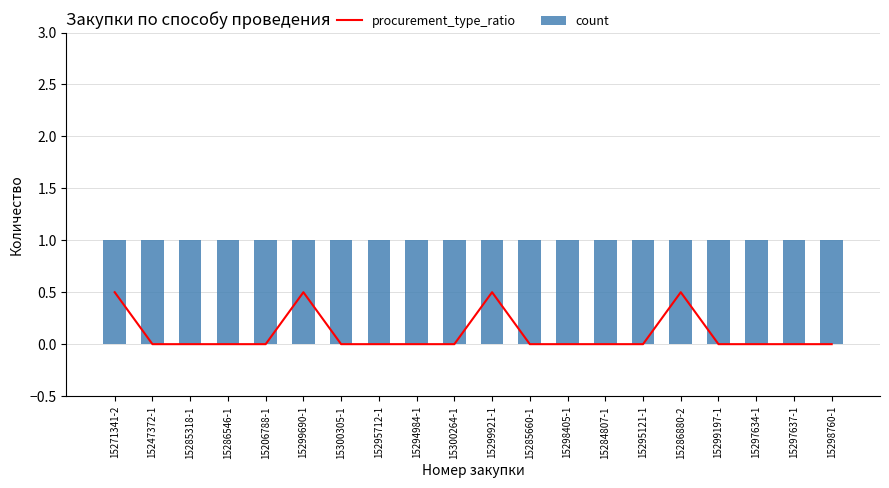

Which series has the largest range (max minus min)?

procurement_type_ratio